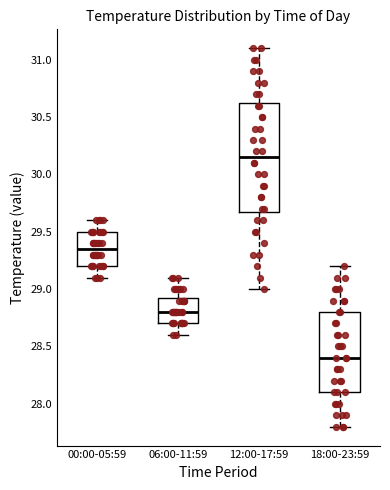

Comparing the boxes themselves (not the whiskers), which one is the tallest?

12:00-17:59